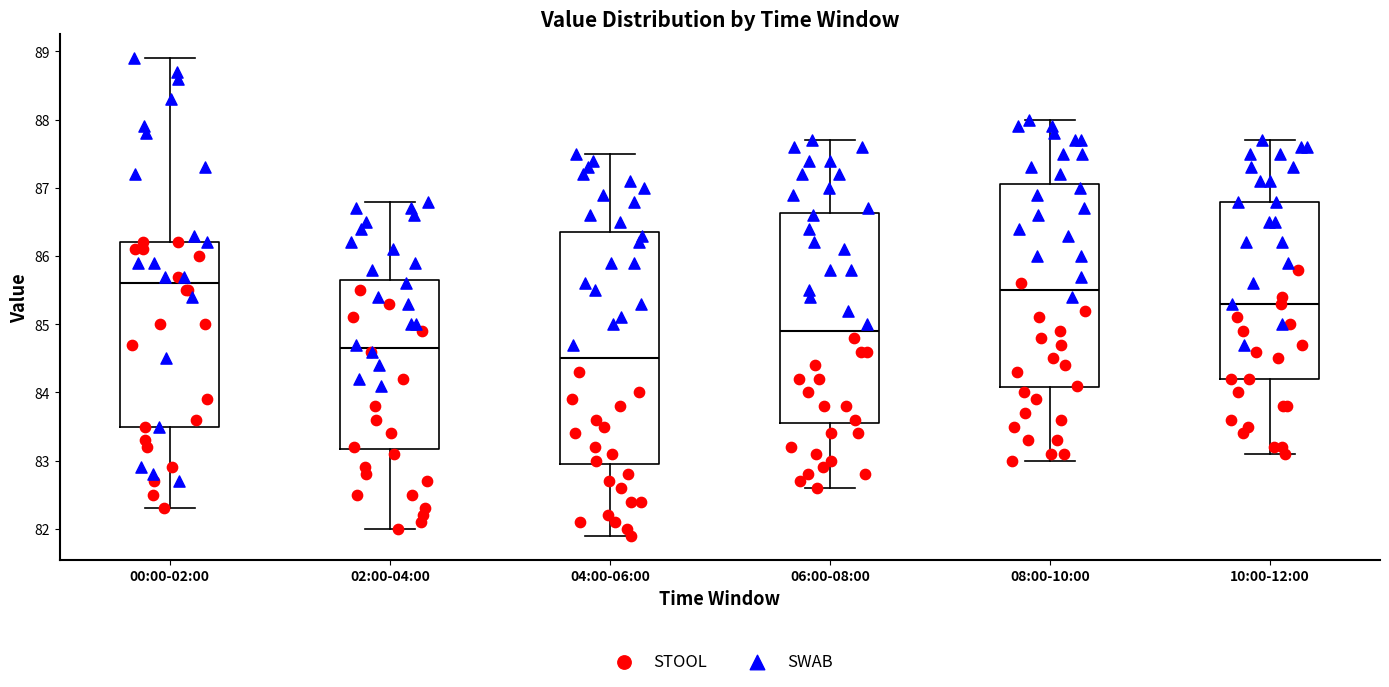

Comparing the boxes themselves (not the whiskers), which one is the tallest?

04:00-06:00